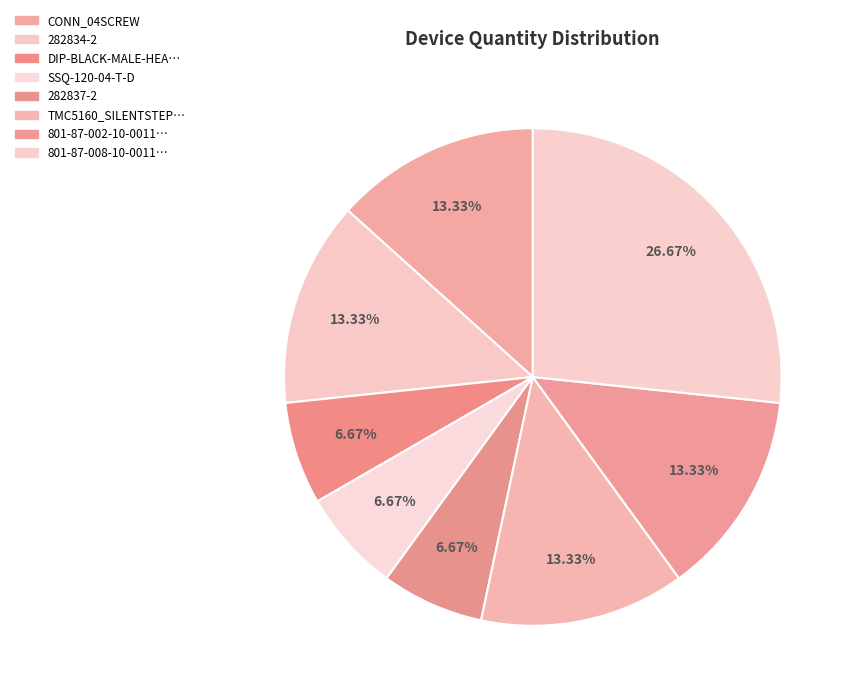

Which category has the biggest portion of the pie?

801-87-008-10-0011…